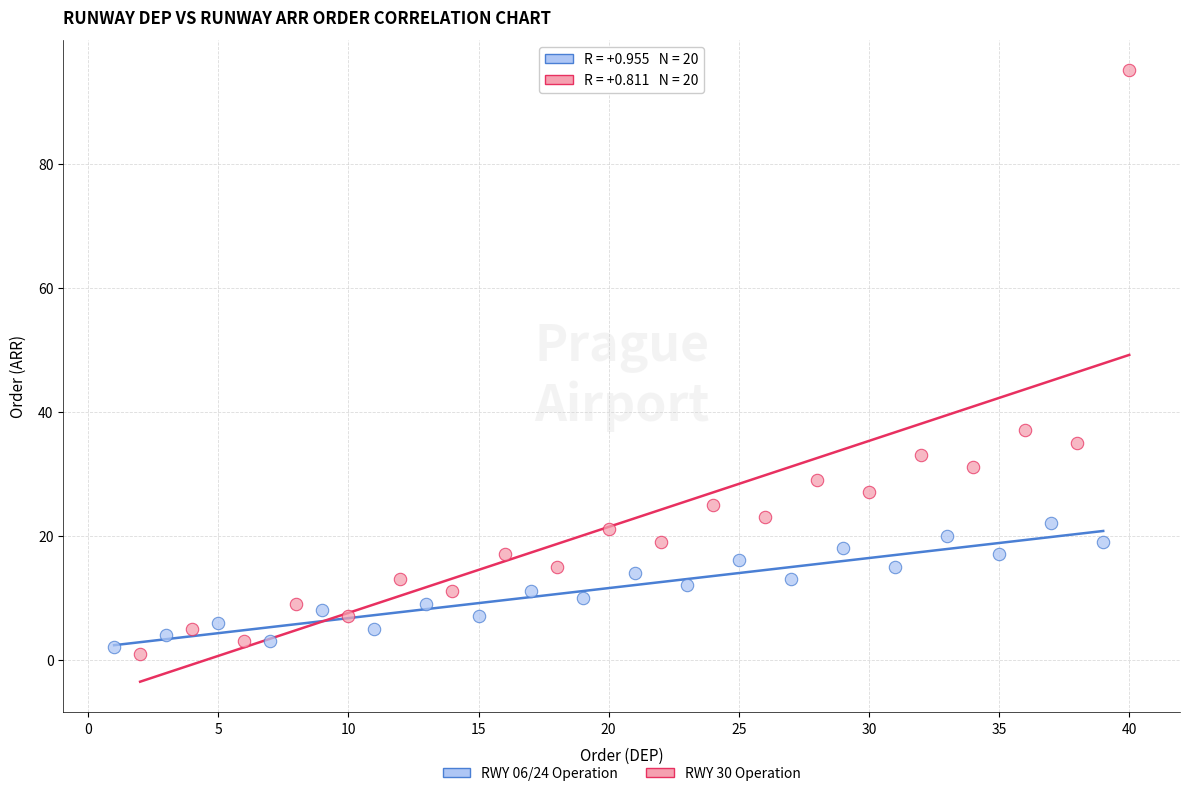

What are all the series names shown in the legend?

RWY 06/24 Operation, RWY 30 Operation